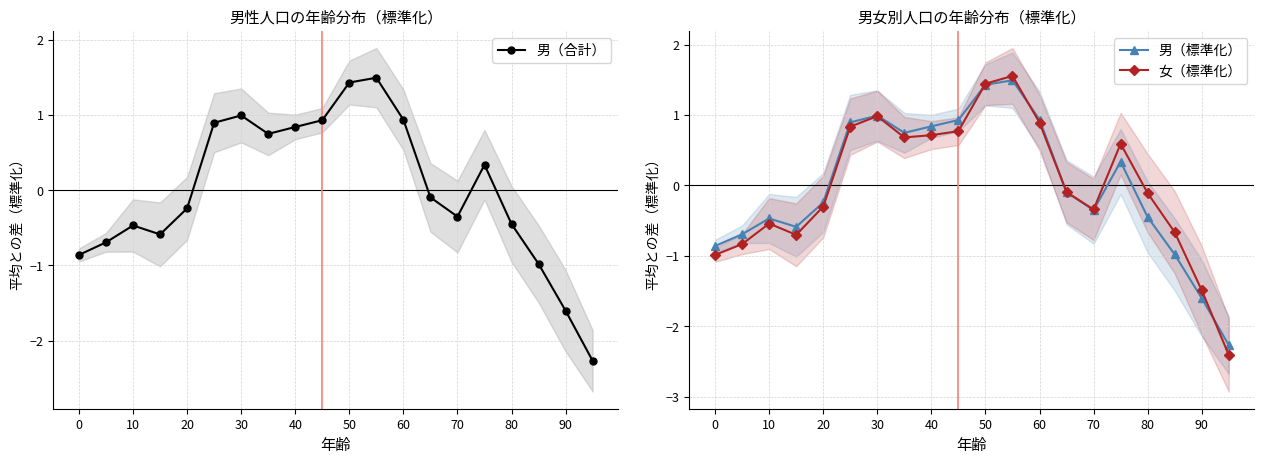

The 男（標準化） series shows -0.4 at 80. True or false?

True